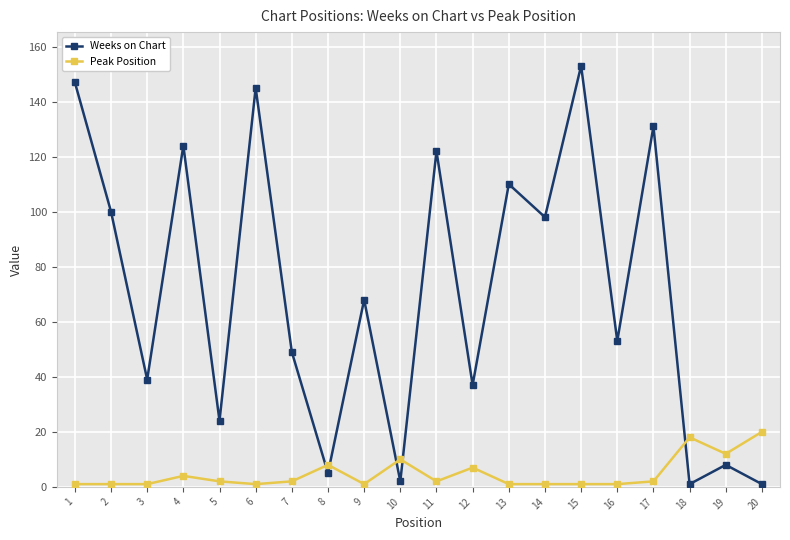

True or false: Weeks on Chart has a value of 23 at 16.

False